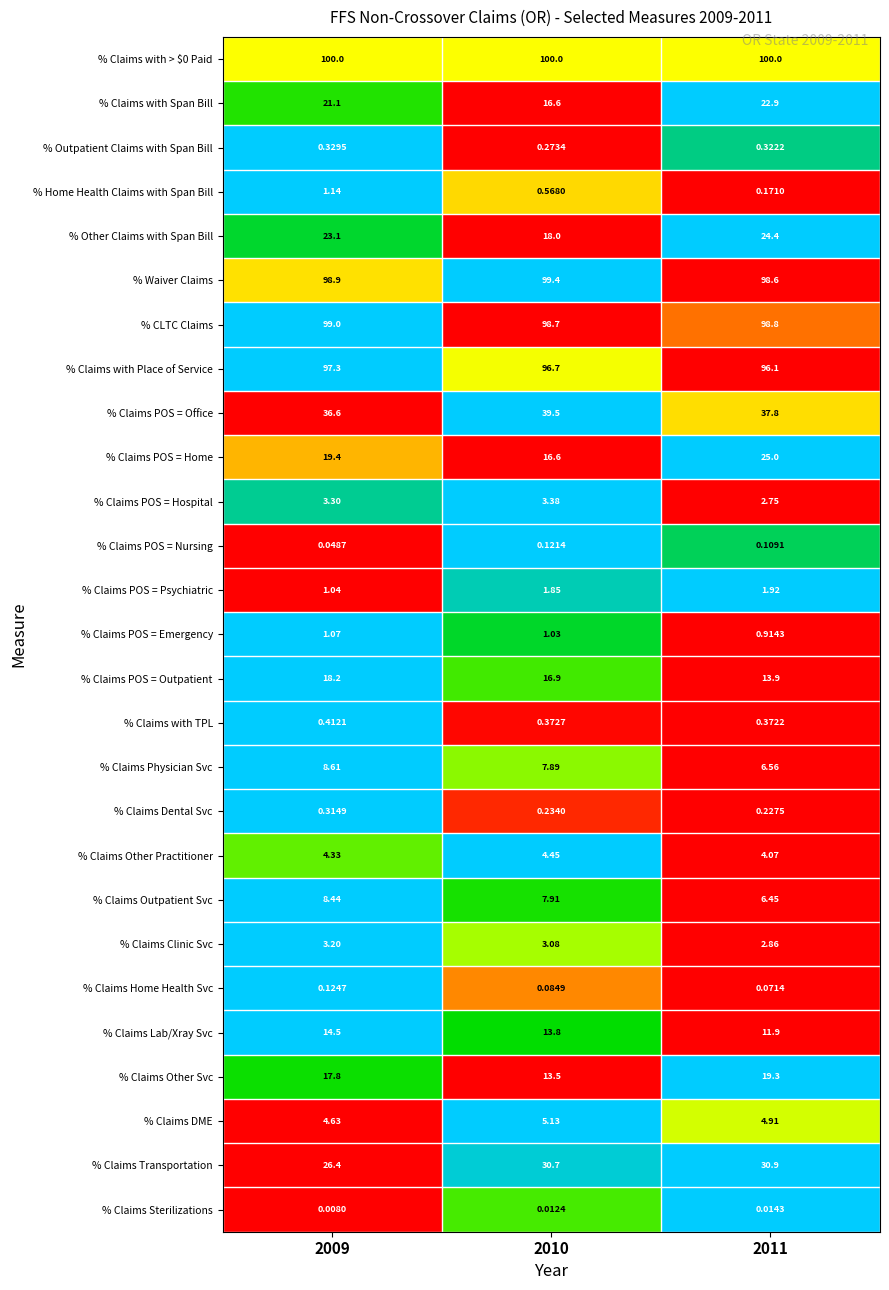

Is the value of % Claims Sterilizations at 2010 greater than the value of % Outpatient Claims with Span Bill at 2011?

No